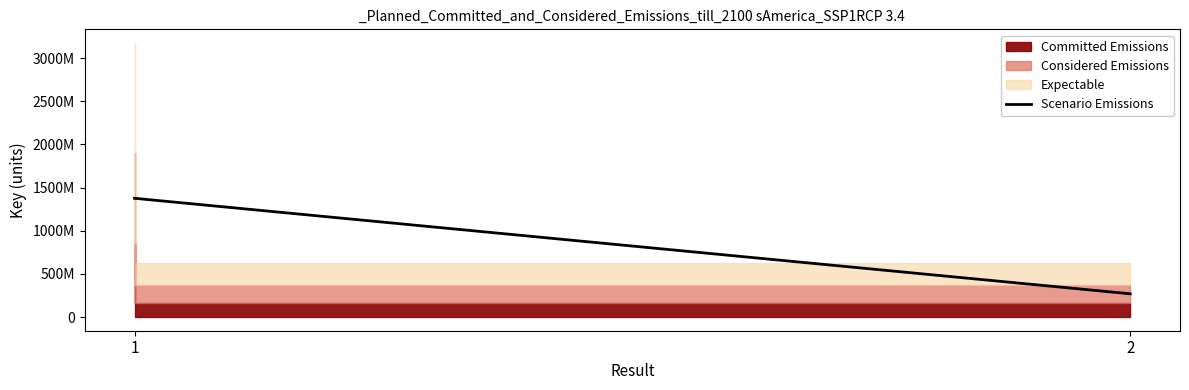

List the labels in order of value, largest first.

1, 2